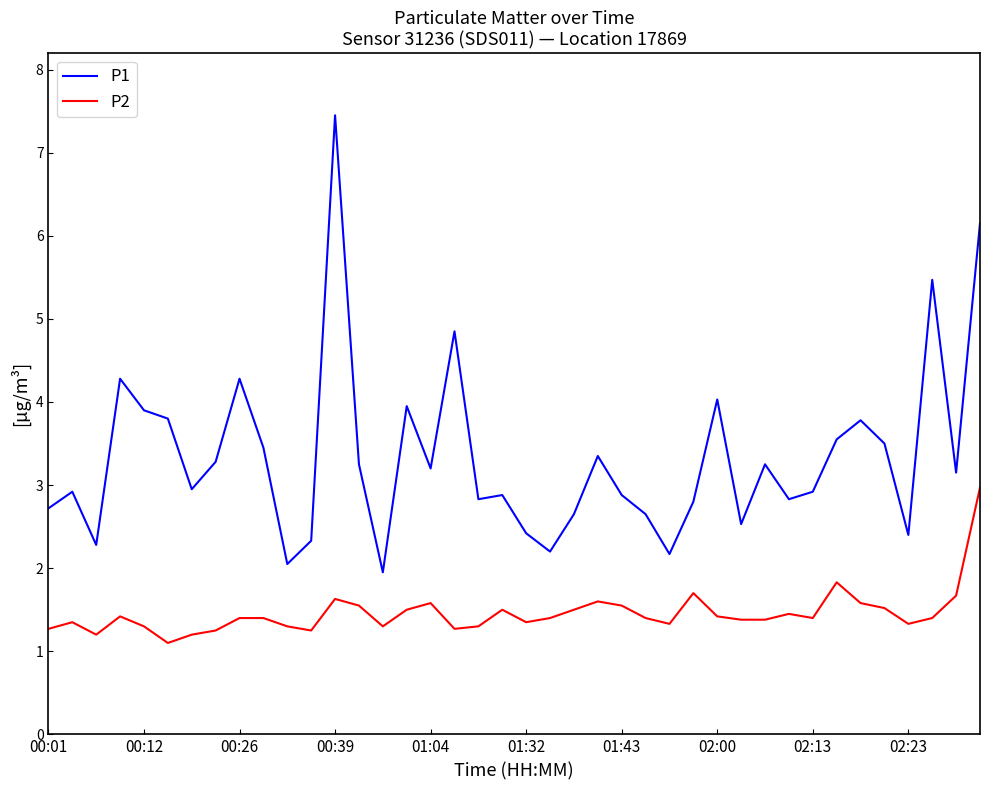

Rank the series by their maximum value, from highest to lowest.

P1, P2